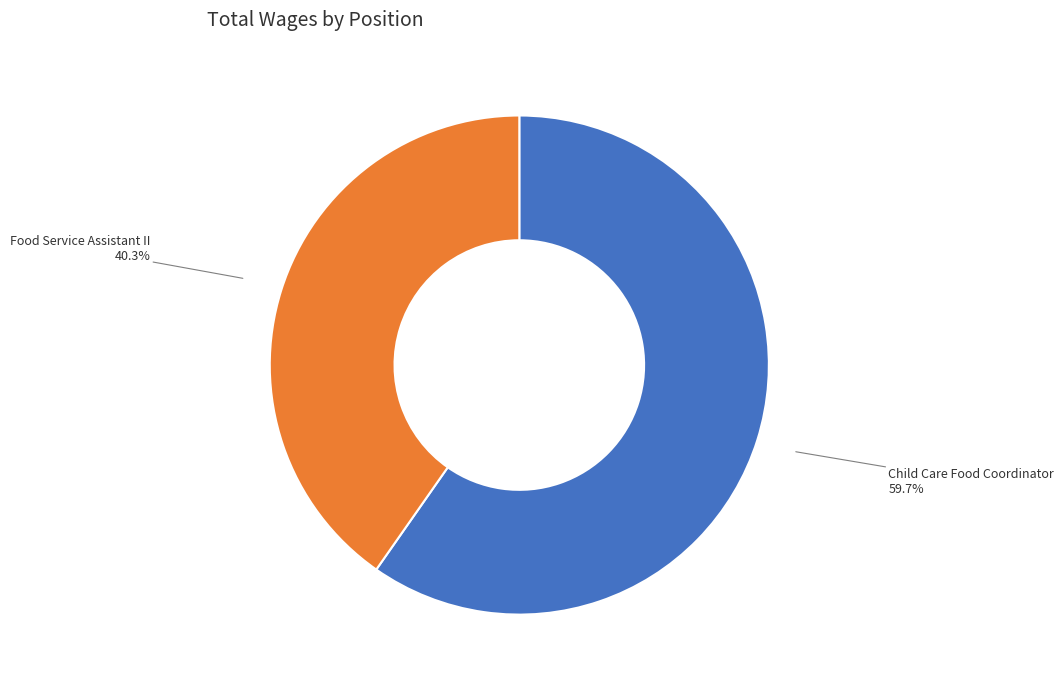

Which slice is the largest?

Child Care Food Coordinator